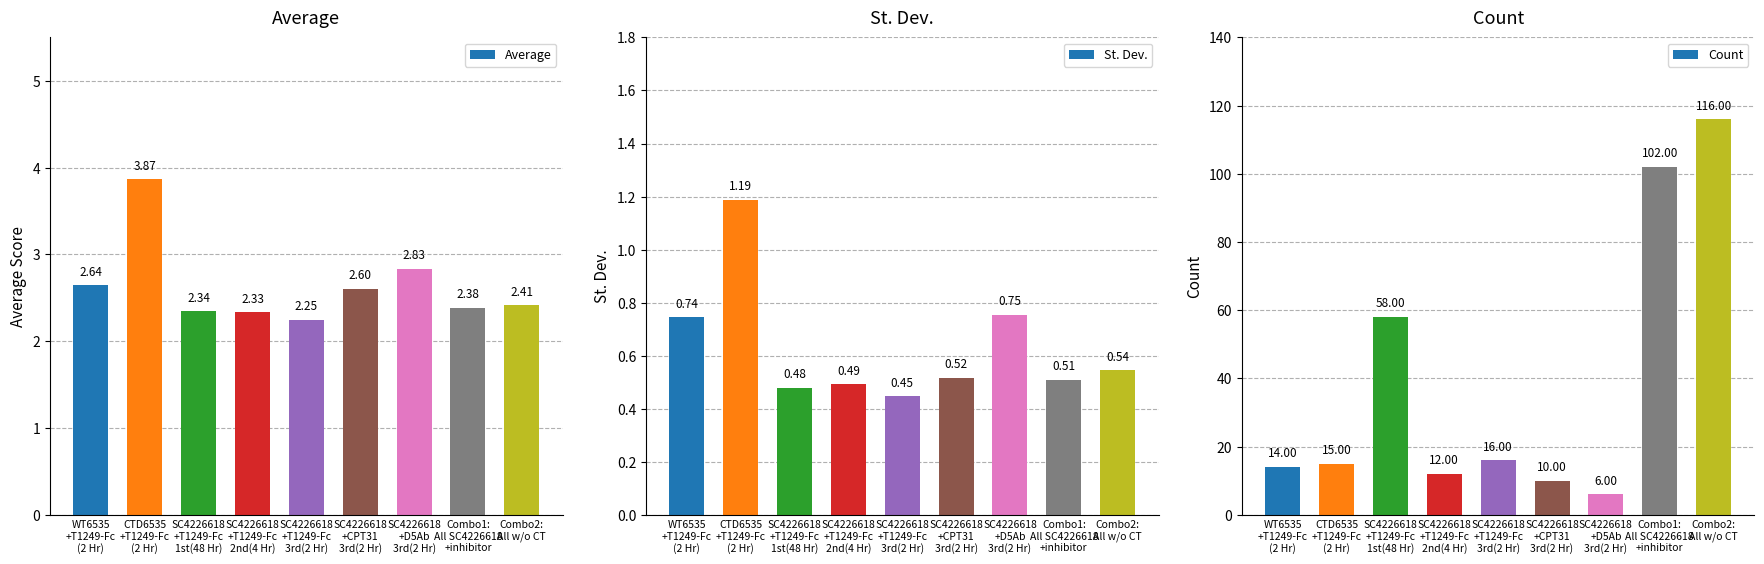

How many St. Dev. values are between 0 and 1?

8